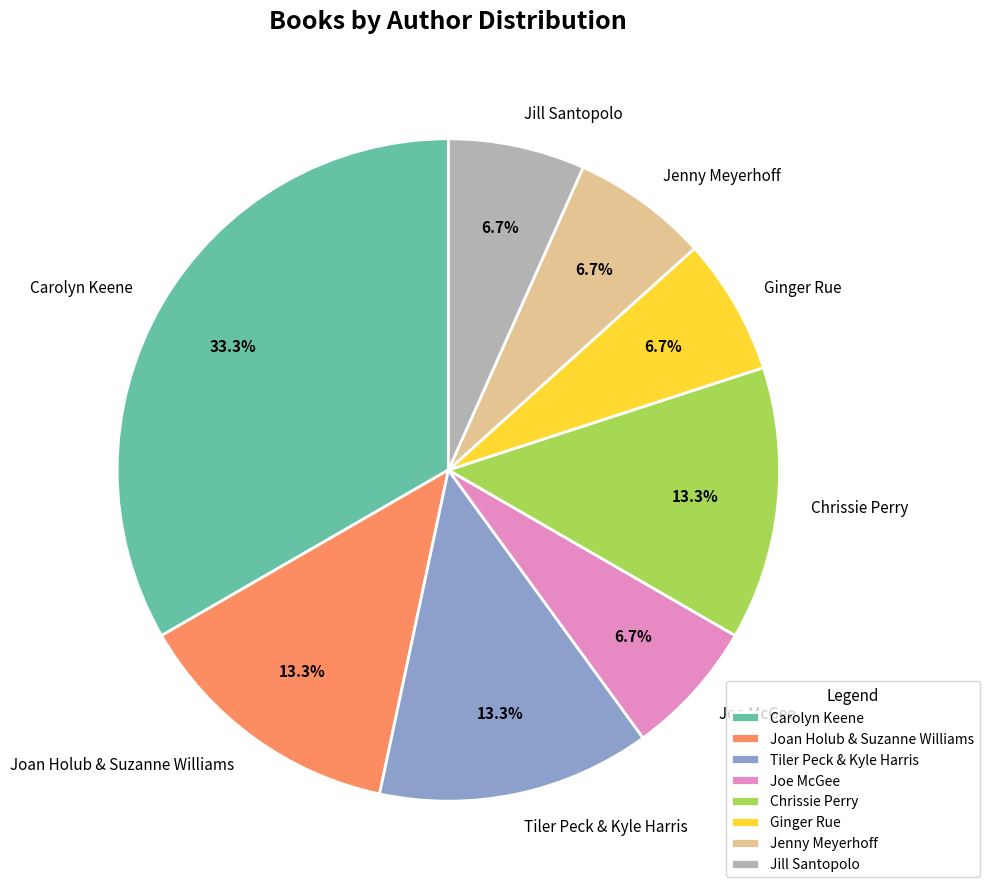

How many slices are in this pie chart?

8